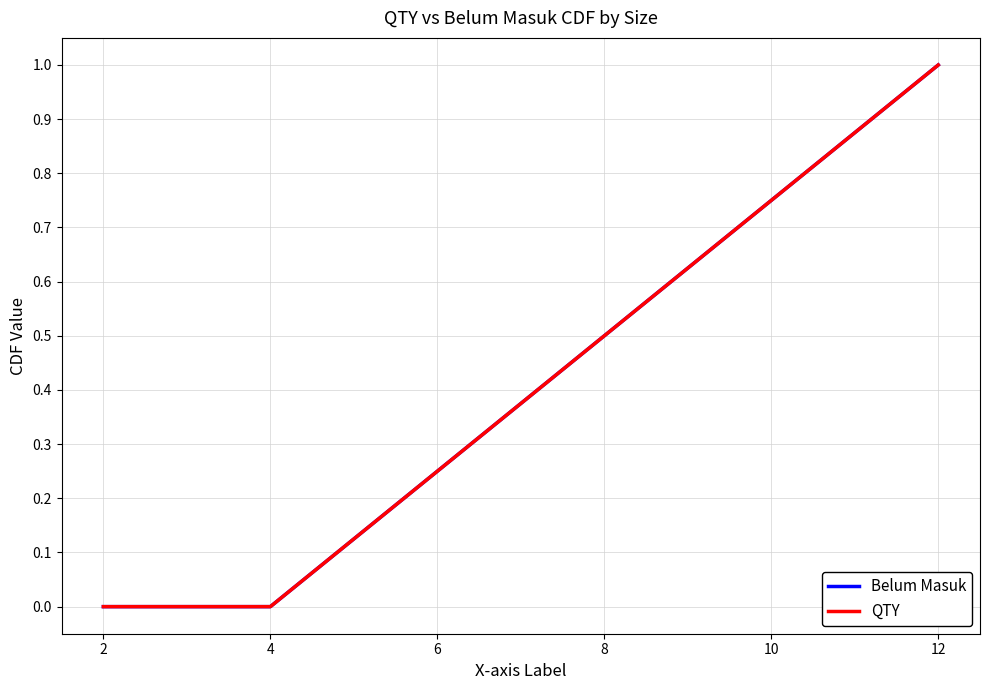

Does the chart have visible grid lines?

Yes